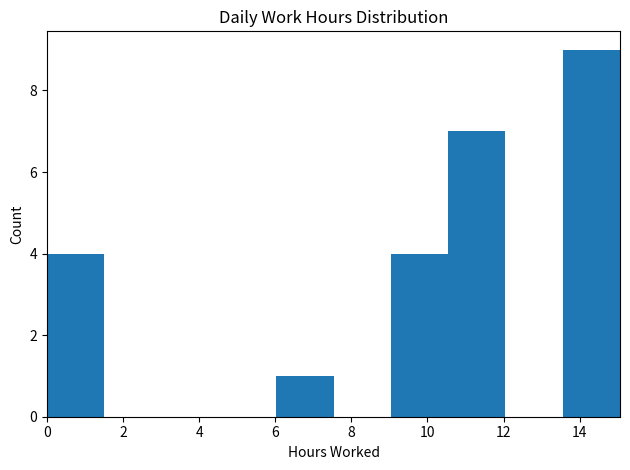

Reading left to right, transcribe this chart: for each bar, give the range it covers on the x-axis and its height. Neither the bar edges nor the heights are printed on the chart, so give them approximately, as read against the axes.

0.0 to 1.6: 4
1.6 to 3.0: 0
3.0 to 4.6: 0
4.6 to 6.0: 0
6.0 to 7.6: 1
7.6 to 9.0: 0
9.0 to 10.6: 4
10.6 to 12.0: 7
12.0 to 13.6: 0
13.6 to 15.0: 9